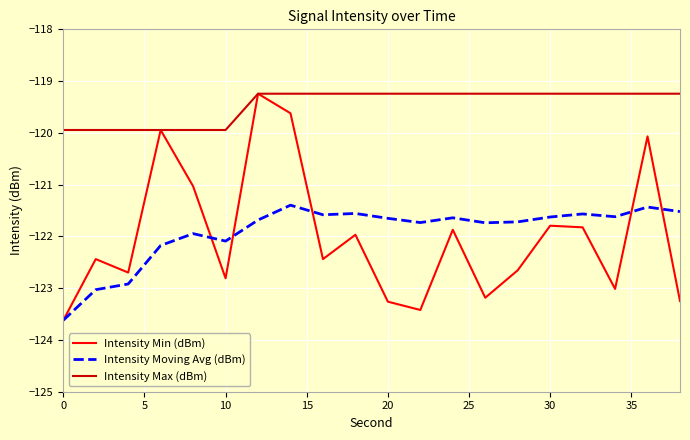

What is the highest value of the Intensity Moving Avg (dBm) series?

-121.4